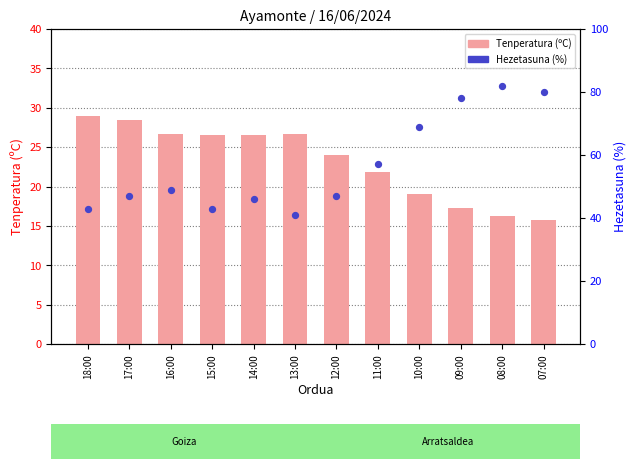

Which series contains the highest Y value?

Hezetasuna (%)